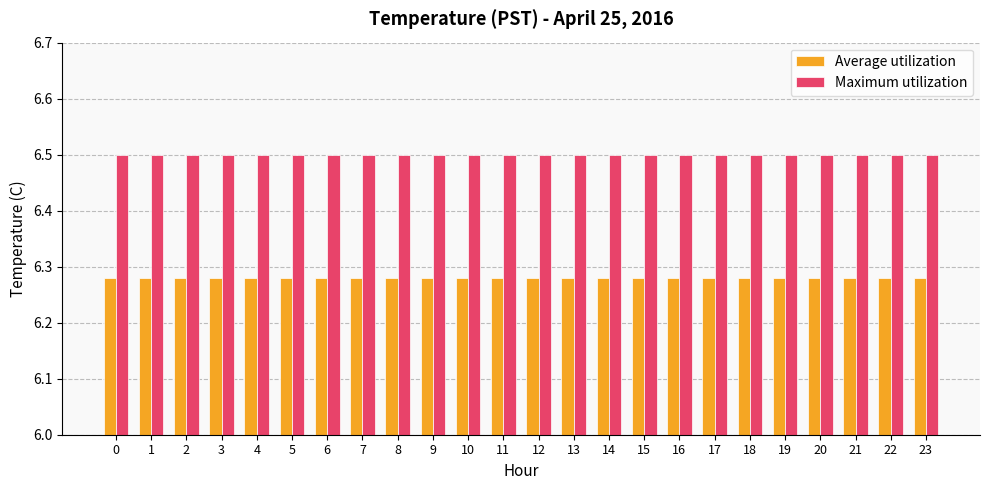

What is the lowest value of the Maximum utilization series?

6.5